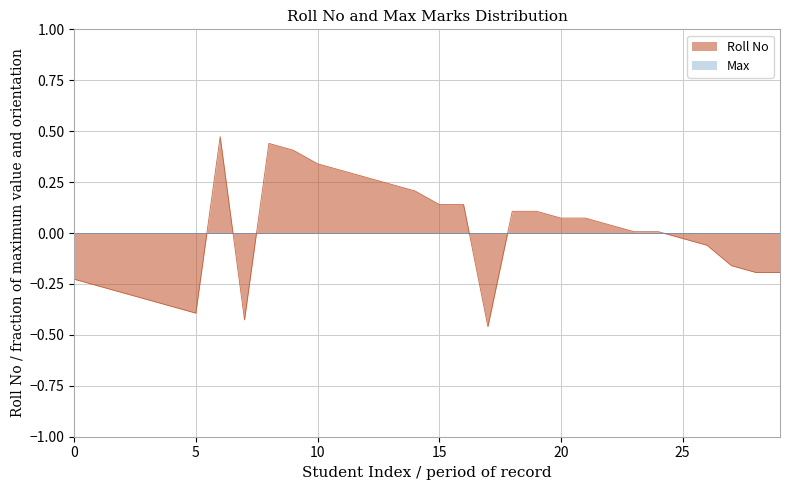

Which series has the largest range (max minus min)?

Roll No